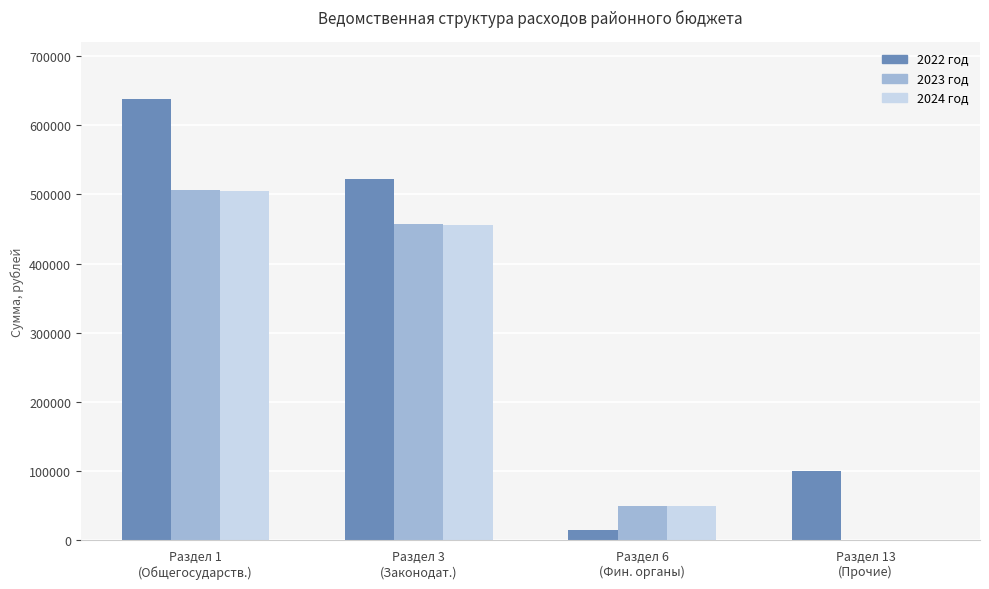

How many values in 2023 год are above zero?

3